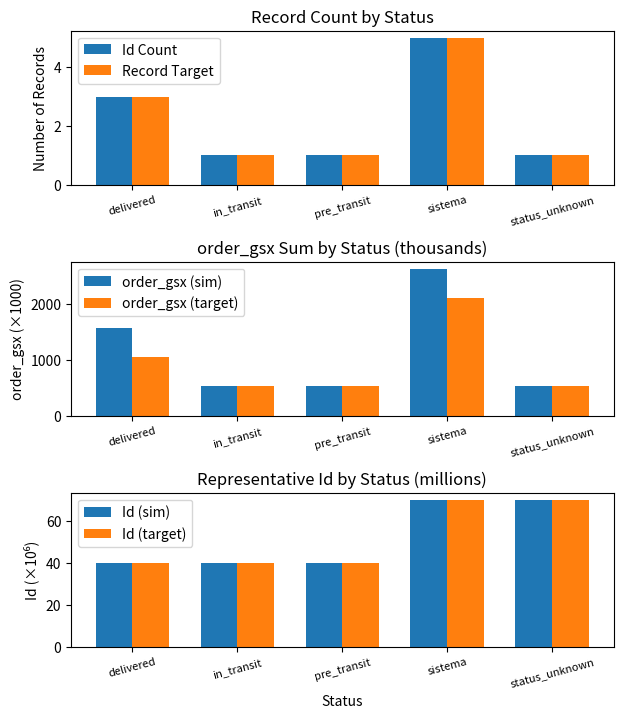

Are the bars grouped side by side (vs. stacked)?

Yes